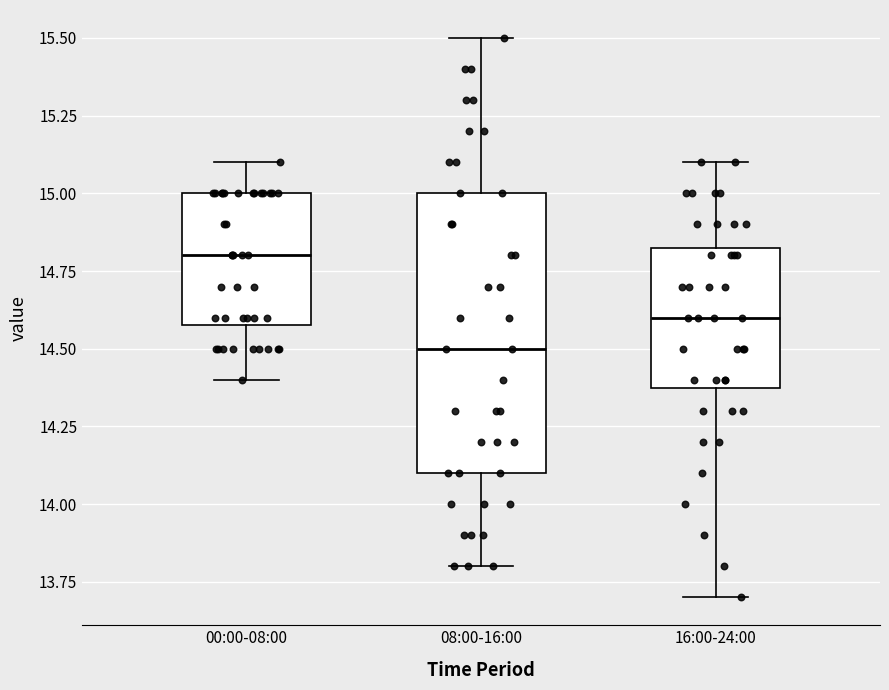

Reading left to right, read every box against the y-axis: the position of its median line, the range the box covers, and the ends of its whiskers. The values are not printed on the chart, so give them approximately, as read against the axis.

00:00-08:00: median 14.80, box 14.60 to 15.00, whiskers 14.40 to 15.10
08:00-16:00: median 14.50, box 14.10 to 15.00, whiskers 13.80 to 15.50
16:00-24:00: median 14.60, box 14.40 to 14.85, whiskers 13.70 to 15.10